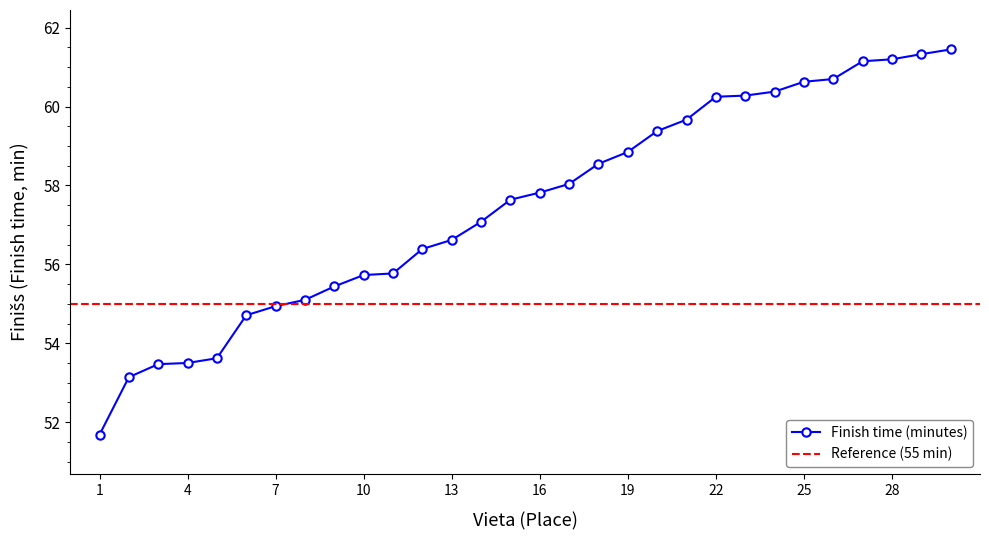

At which label is the value closest to 56?

11